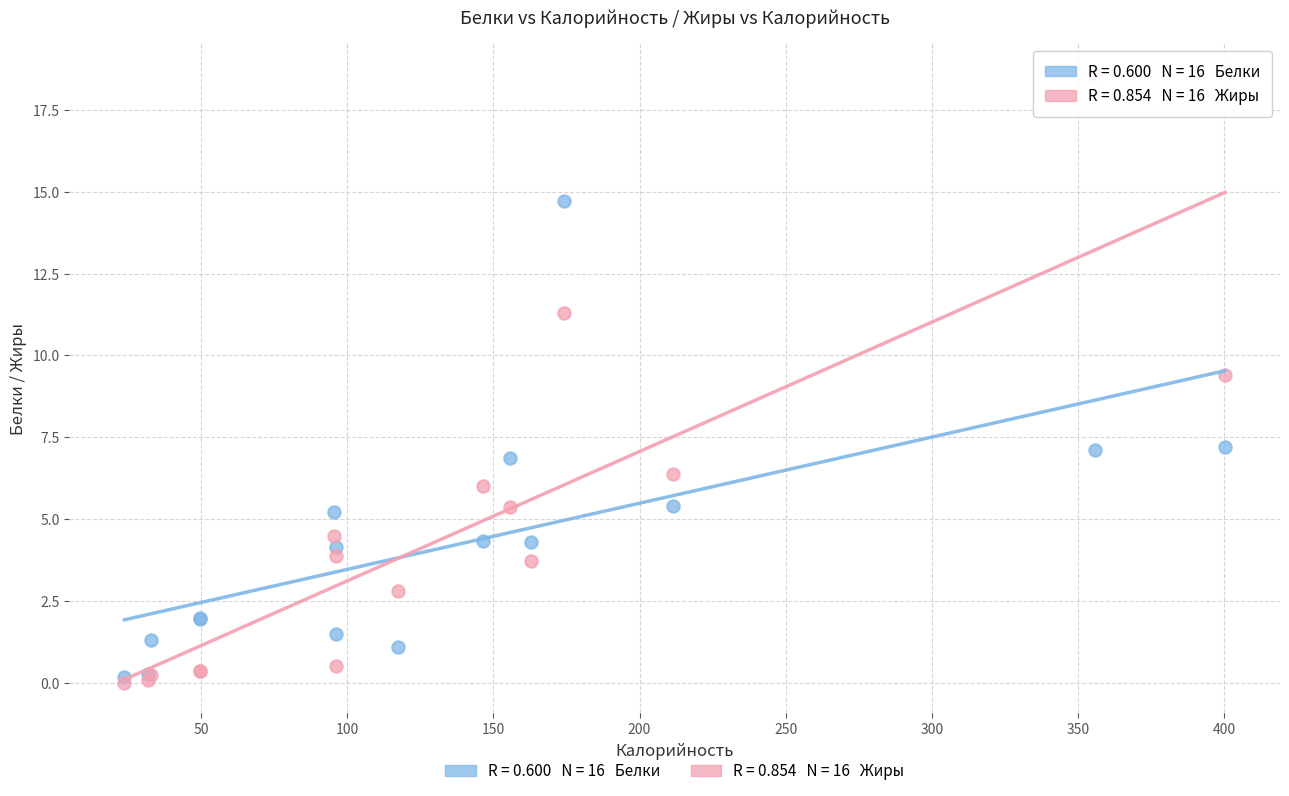

Across all series, what Y value is closest to 9?

9.4